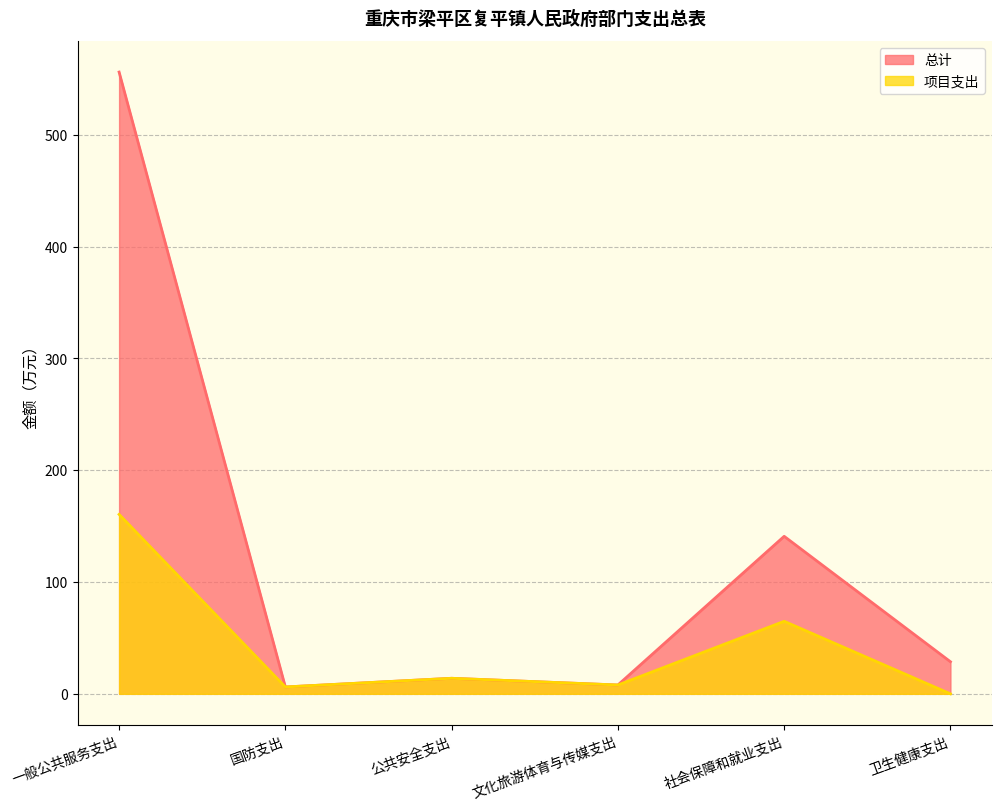

What is the difference between the 总计 values at 文化旅游体育与传媒支出 and 公共安全支出?

6.0